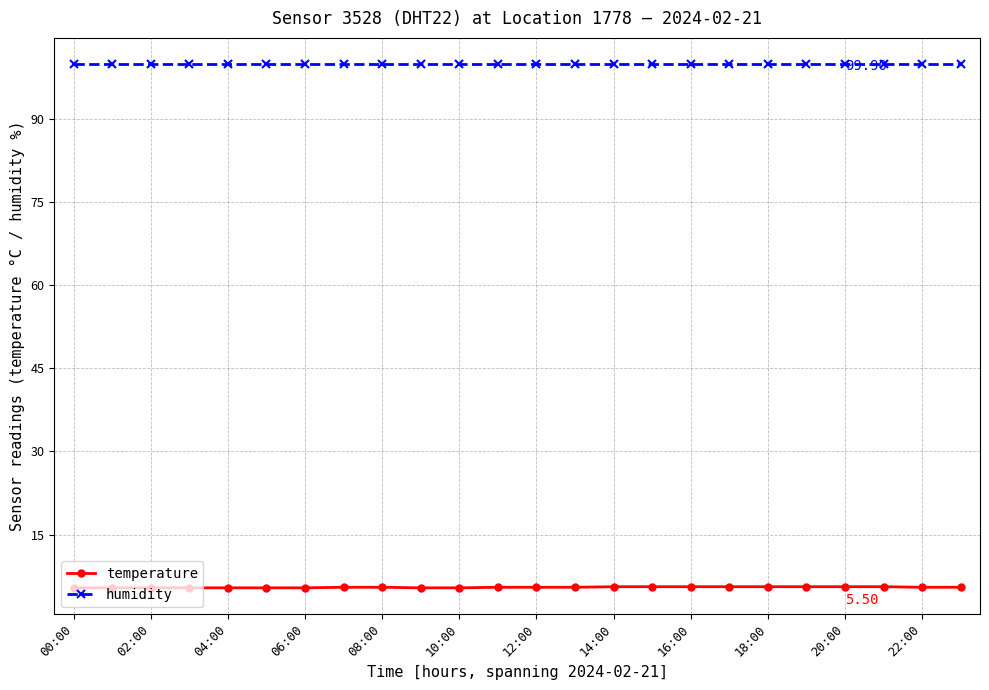

What is the sum of all humidity values?

2397.6